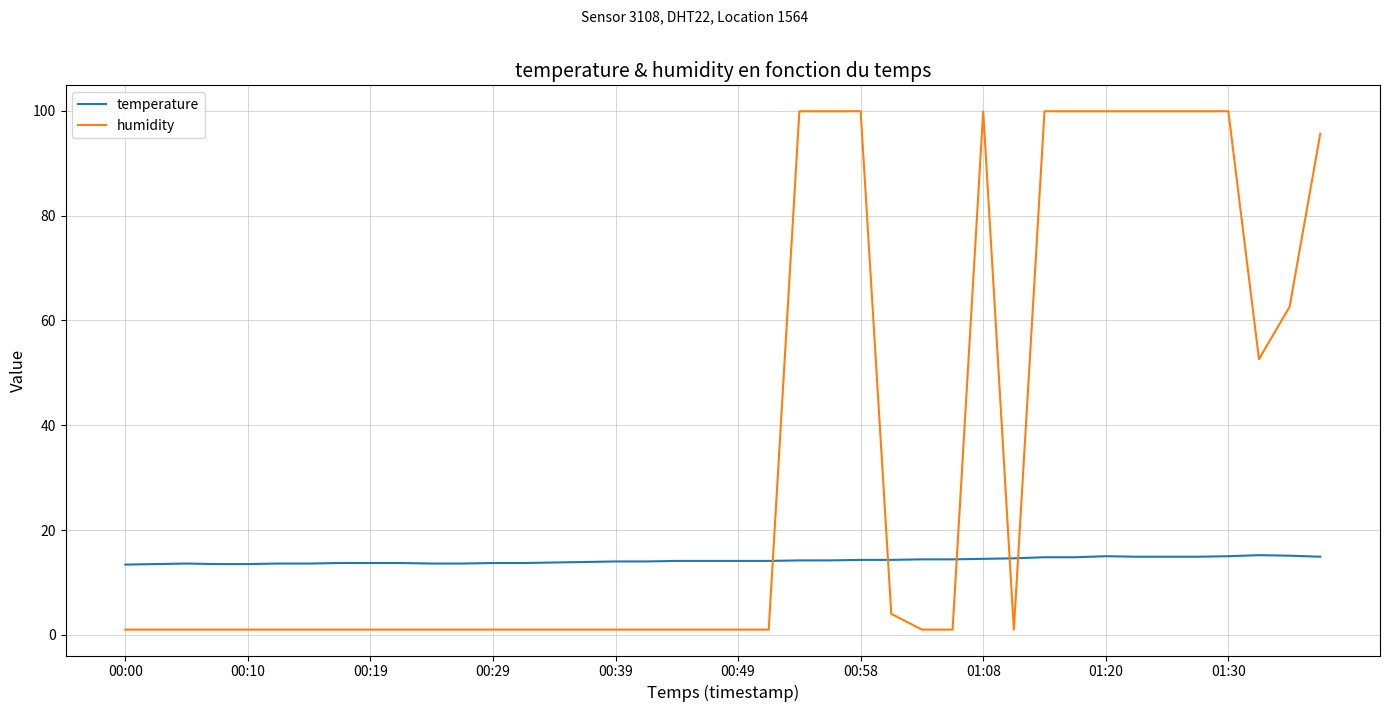

What is the lowest value of the temperature series?

13.4